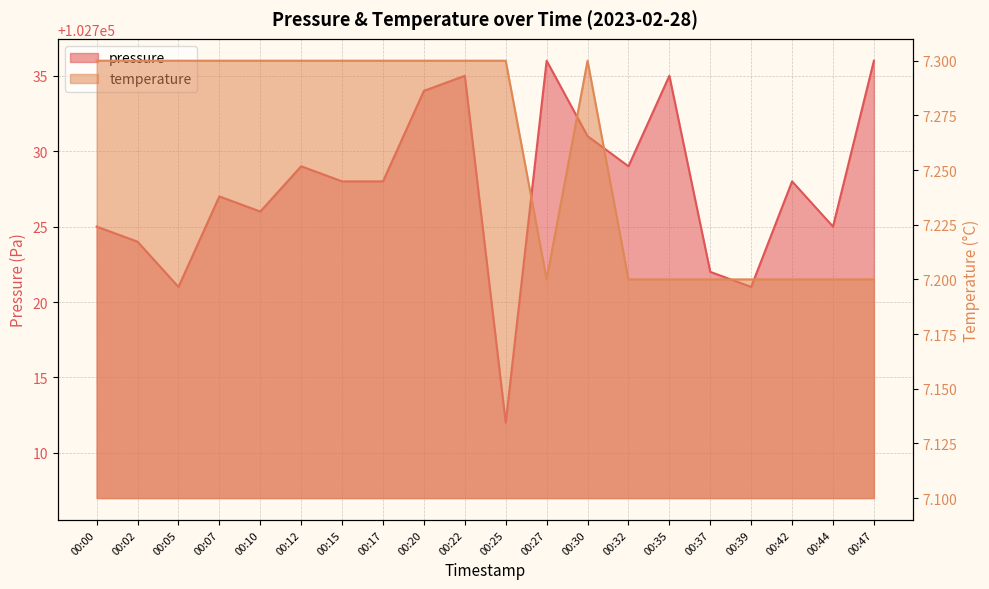

In temperature, how many points are lower than both neighbors (excluding endpoints)?

1